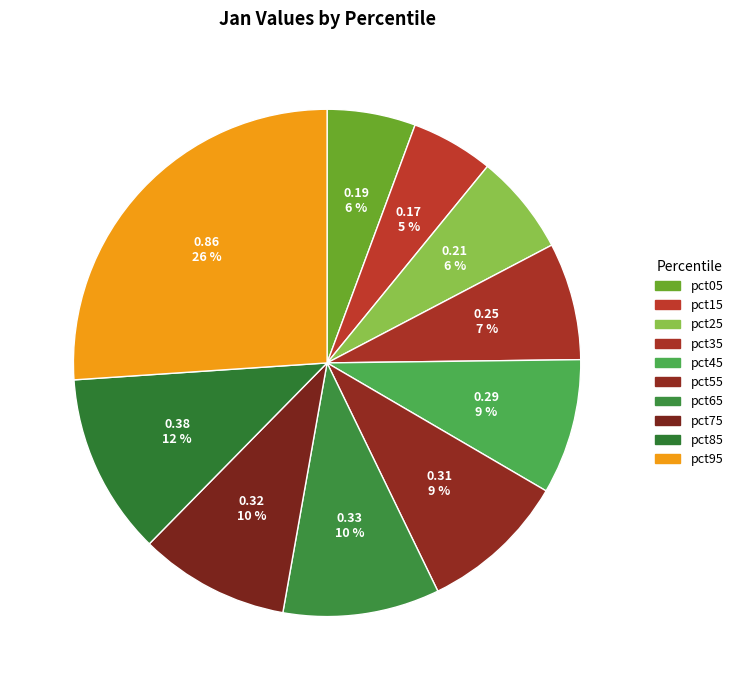

Is pct65 the majority of the pie?

No